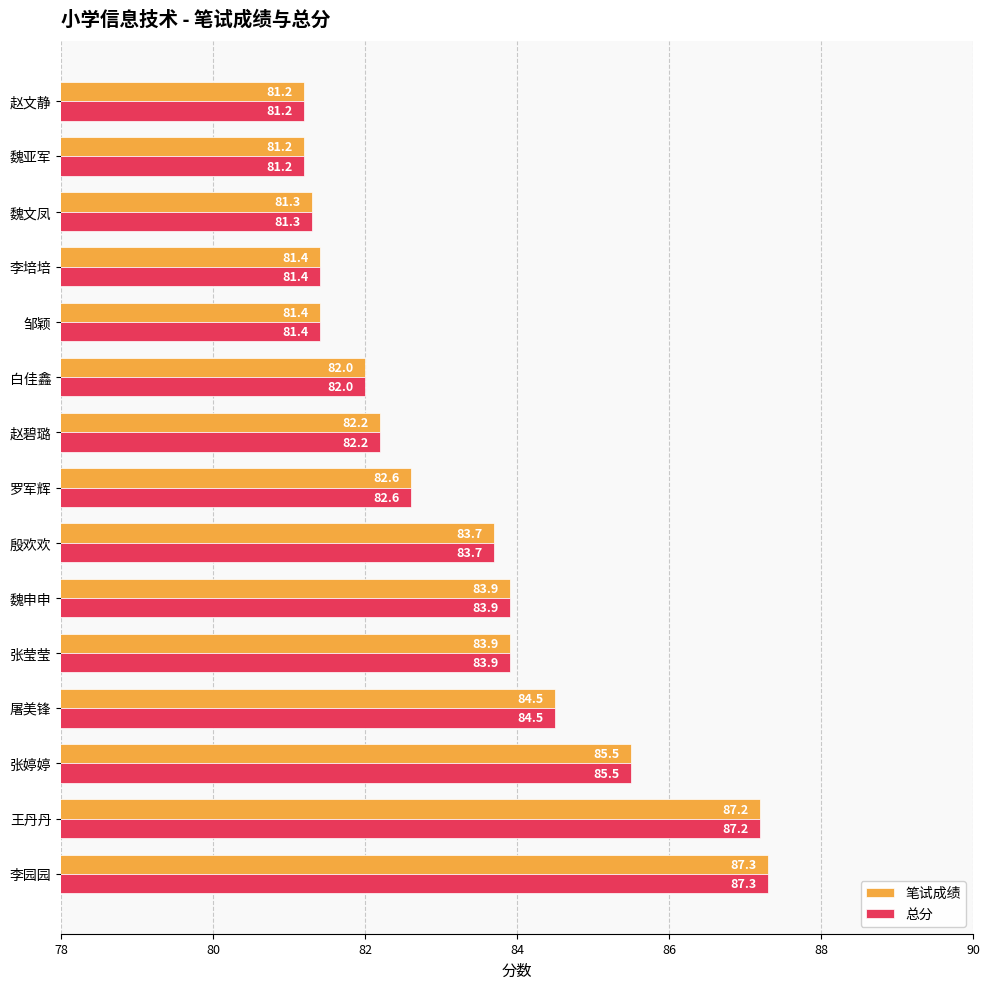

What is the difference between the second highest and second lowest values in the 笔试成绩 series?

6.0